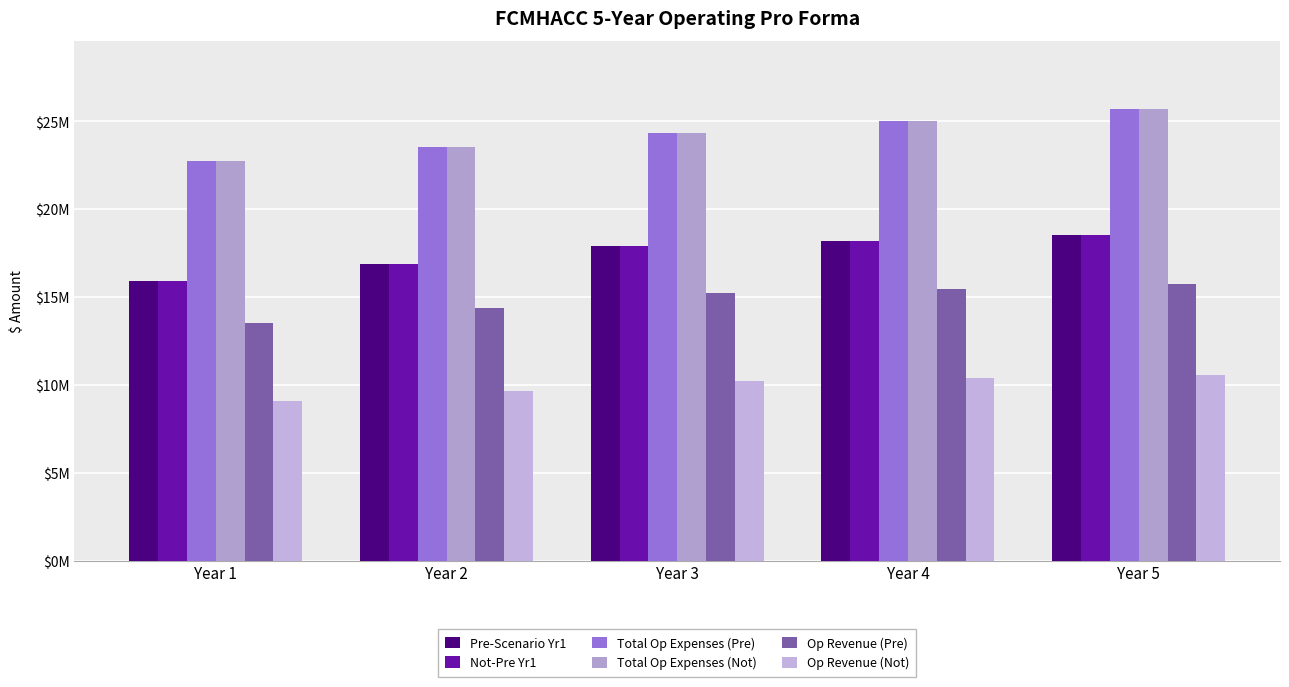

Does the chart contain any negative values?

No